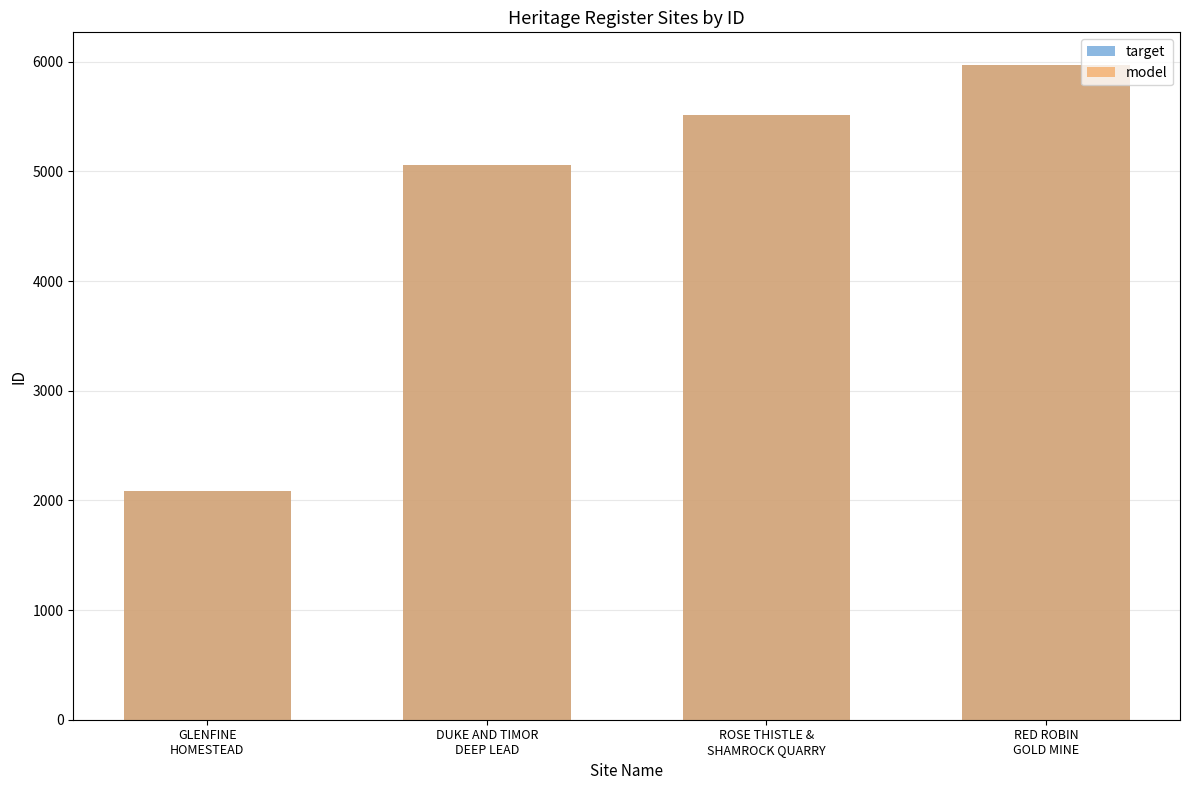

What is the highest value of the target series?

5970